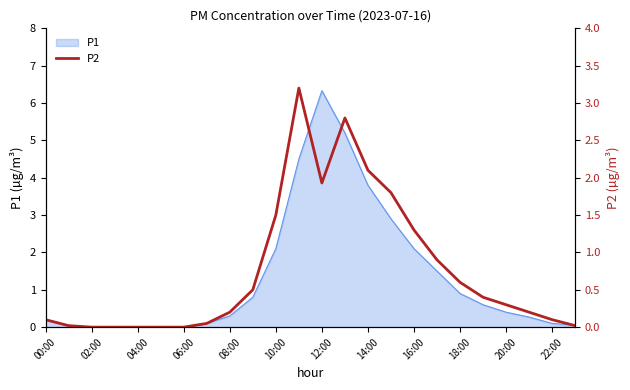

What is the maximum value for P1?

6.3